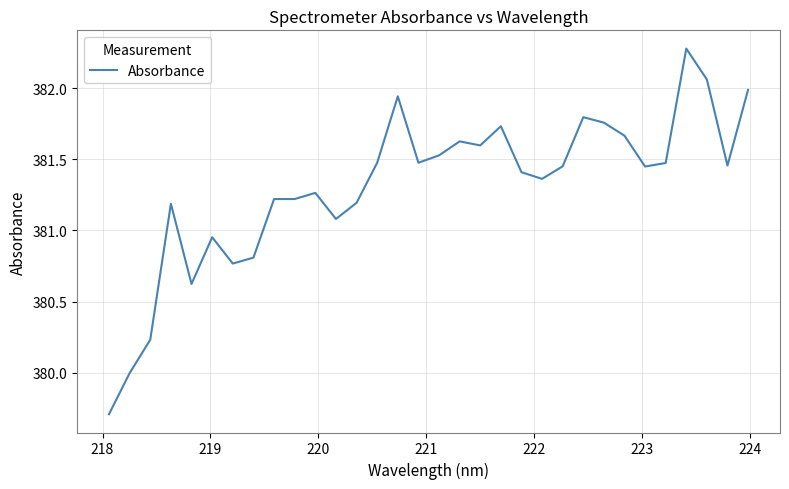

What is the difference between the maximum and minimum values?

2.6